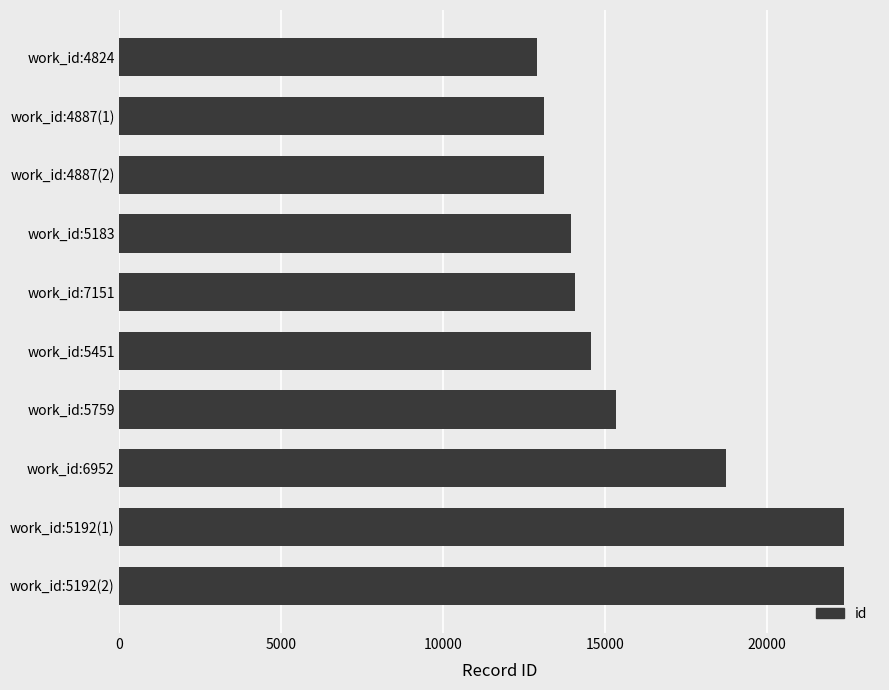

Where is the data nearest to the value 17641?

work_id:6952